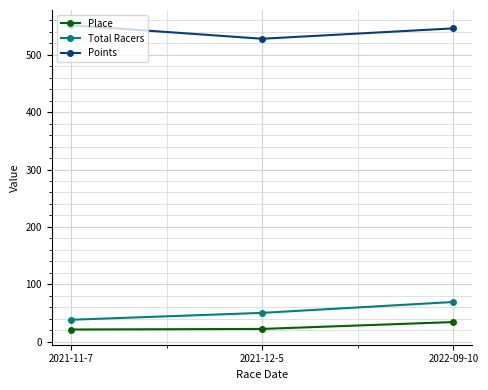

At which label is Points closest to 539?

2022-09-10